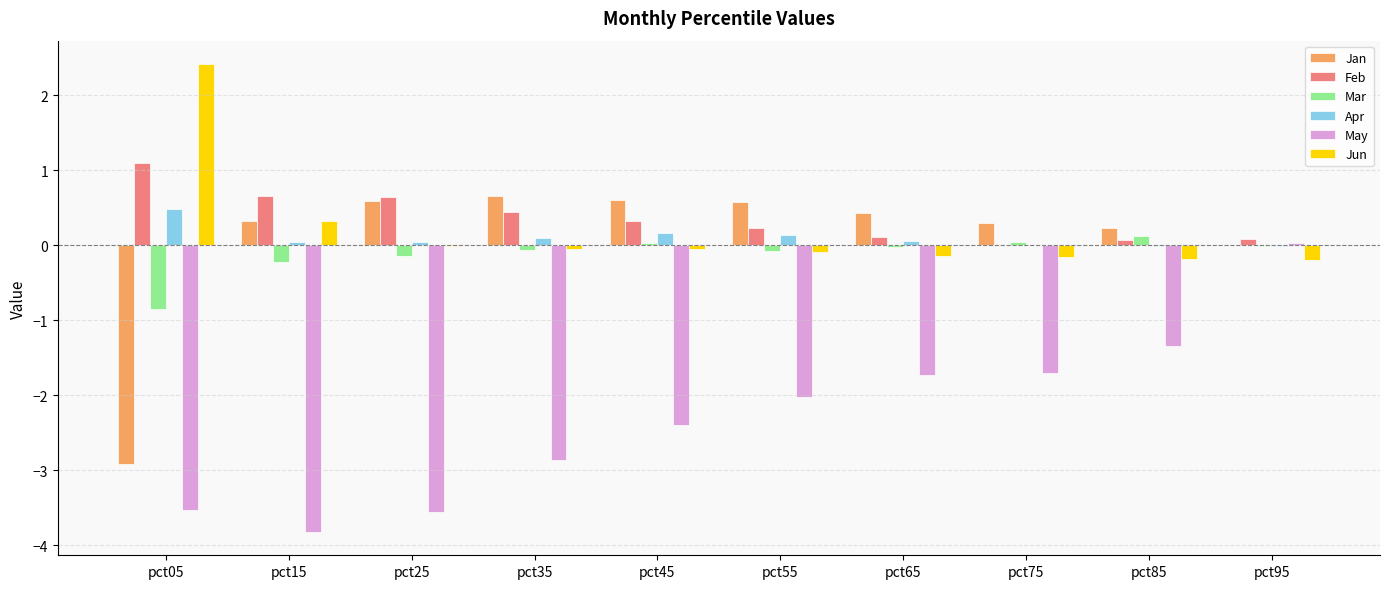

What is the sum of all Feb values?

3.7